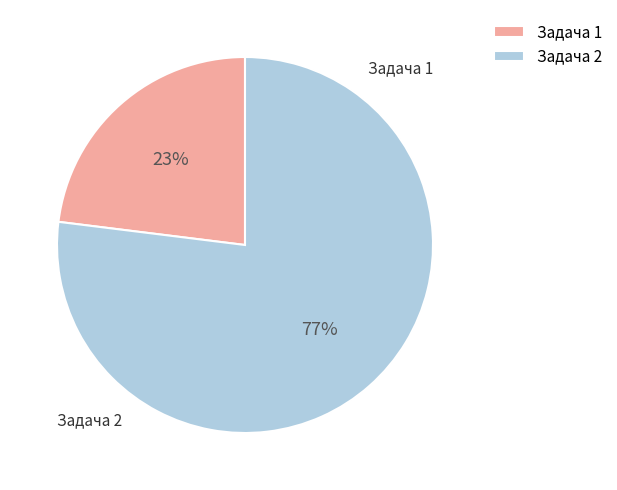

What percentage do Задача 1 and Задача 2 together represent?

100.0%